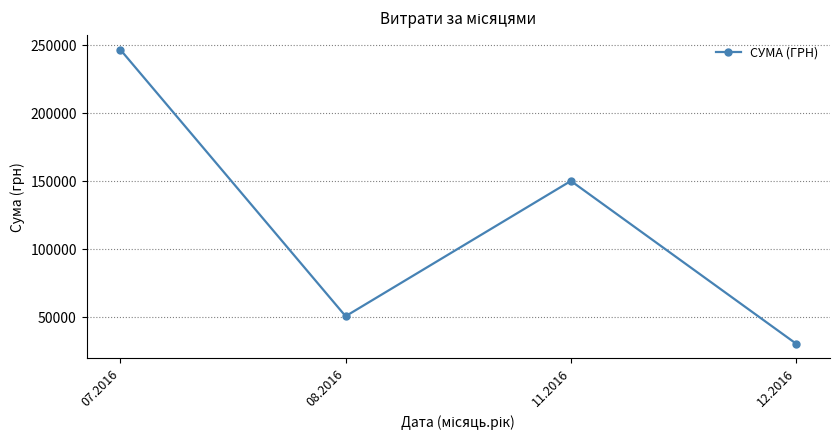

What is the value of the 3rd point from the left?

150216.7